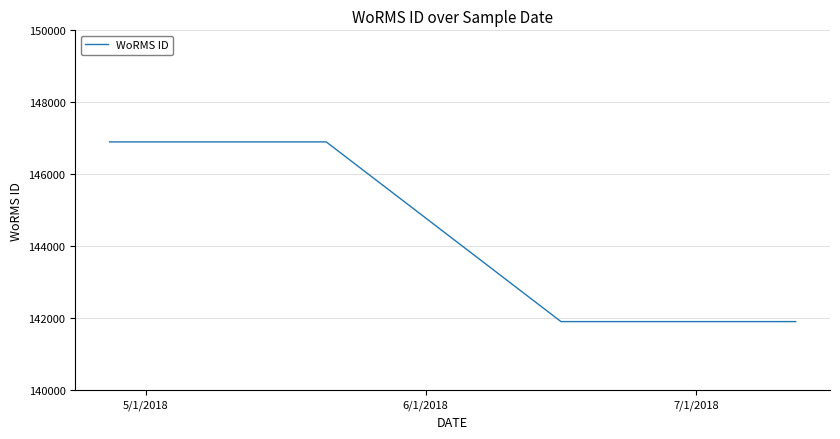

Reading left to right, what are all the values shown in this chart?

146900	146900	141907	141907